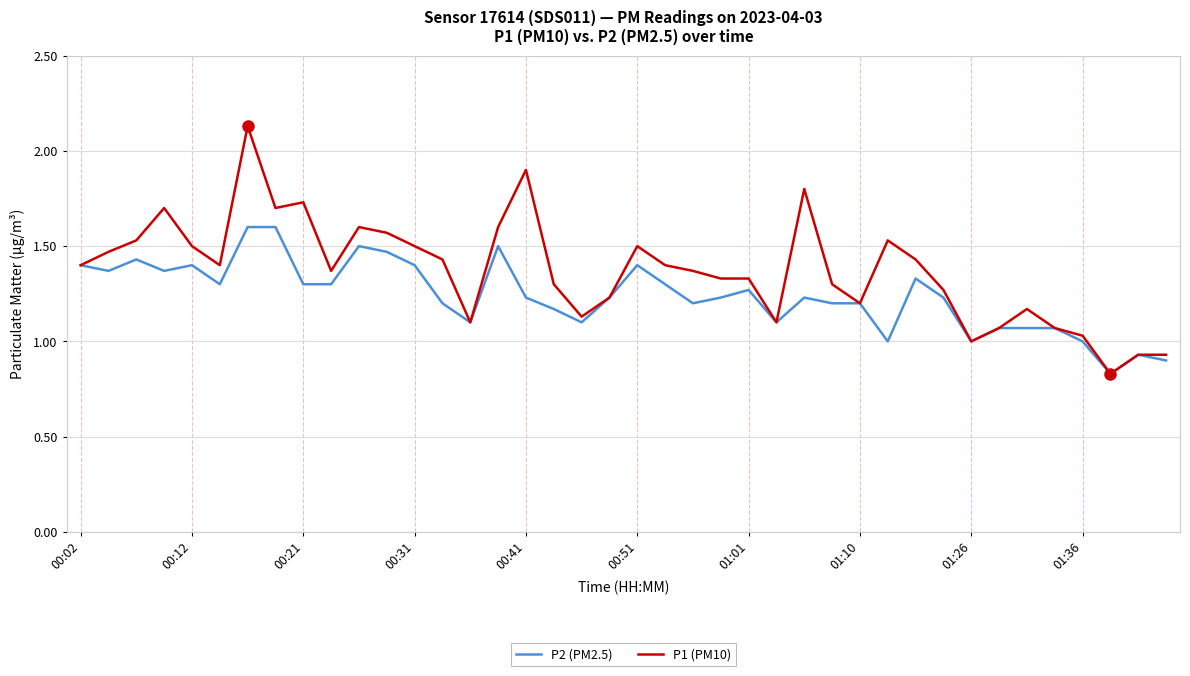

Which series has the largest range (max minus min)?

P1 (PM10)